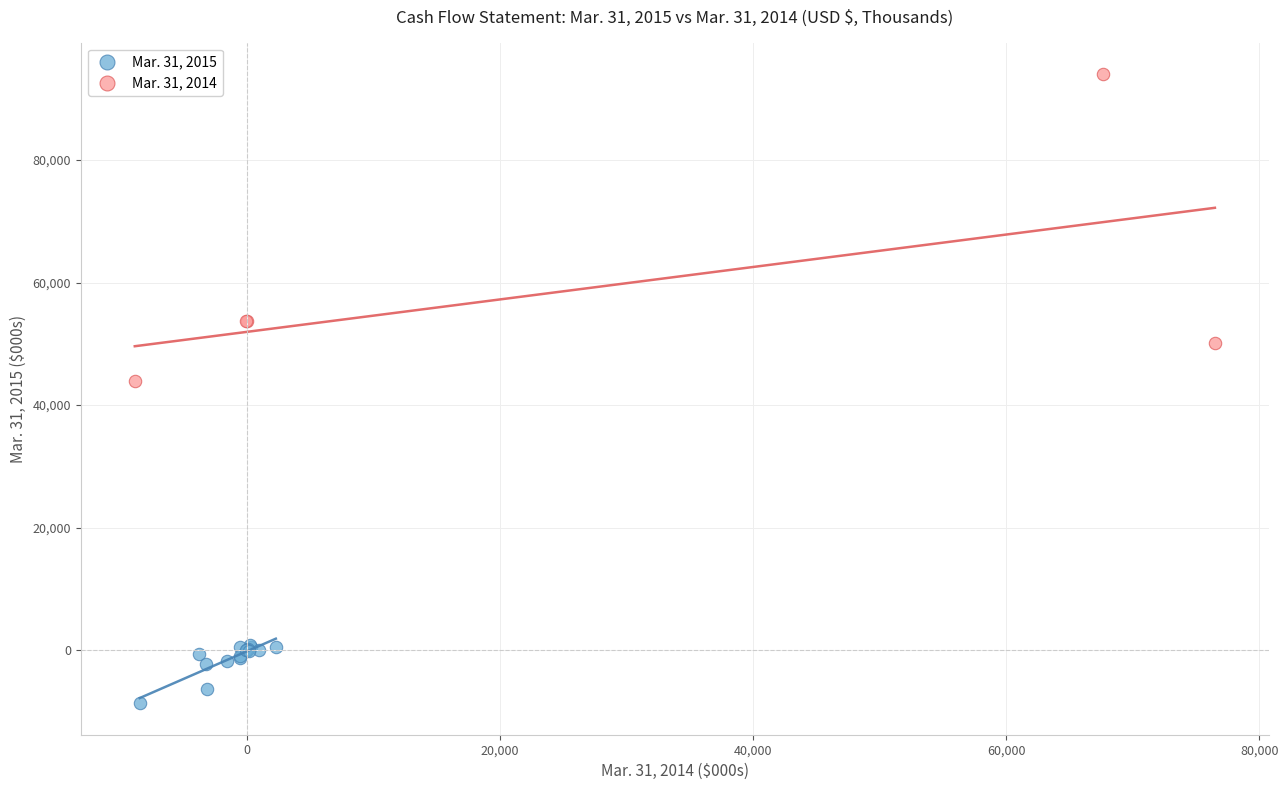

Which series reaches the maximum Y coordinate?

Mar. 31, 2014